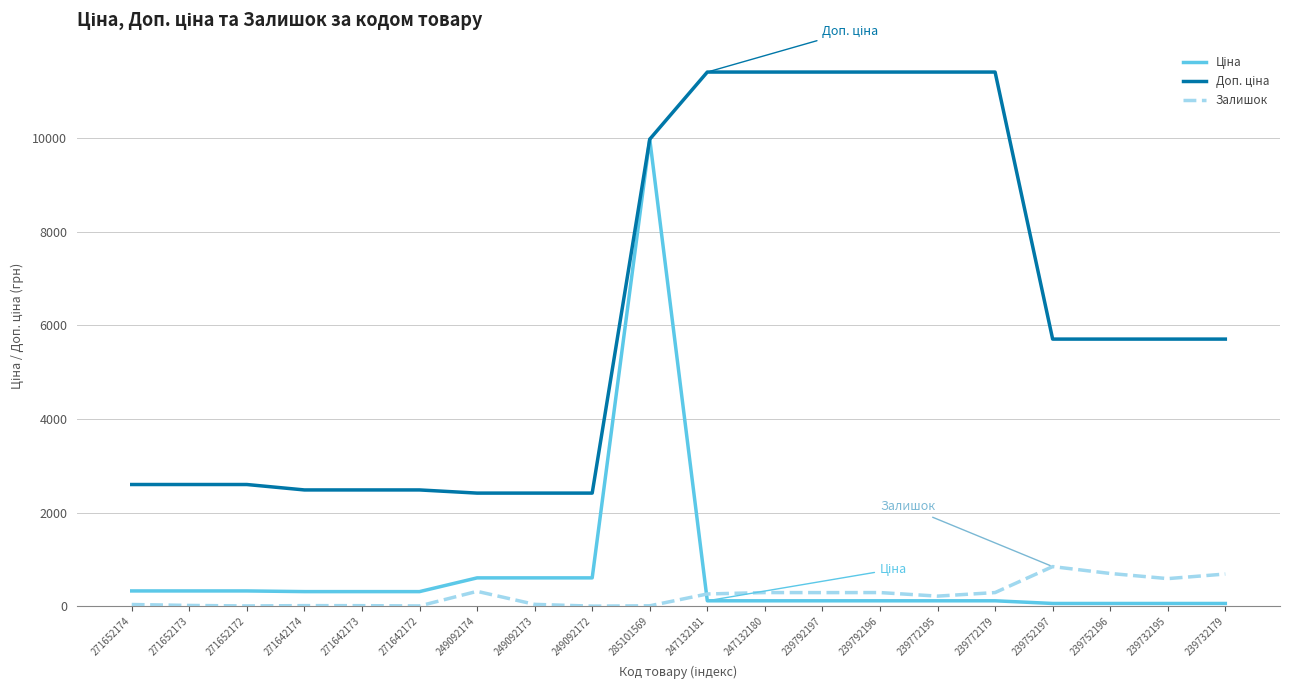

At which category is the sum across all series the highest?

285101569